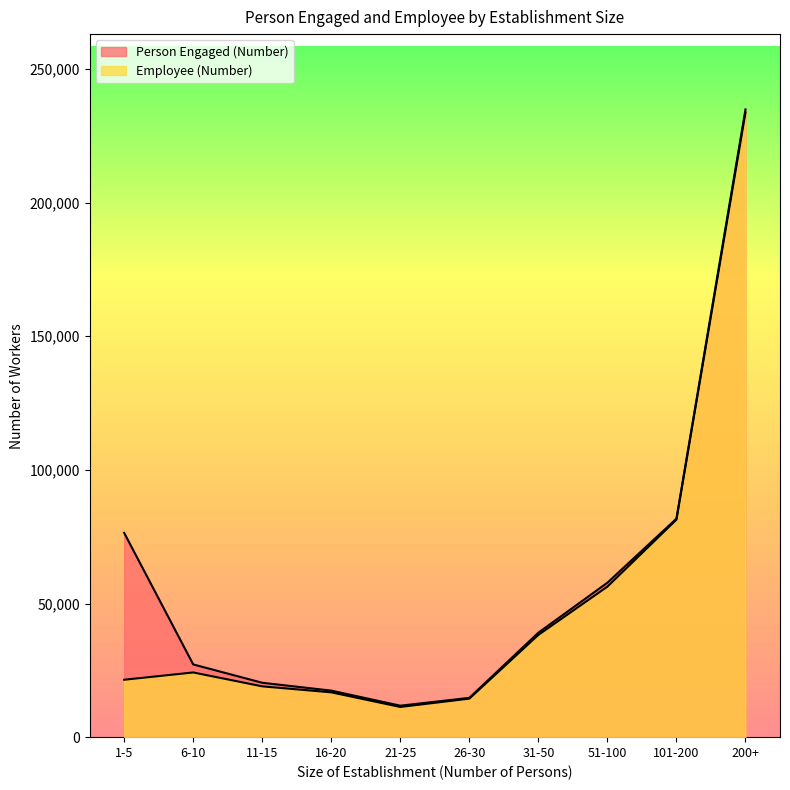

The value of Person Engaged (Number) at 101-200 is 81753. True or false?

True